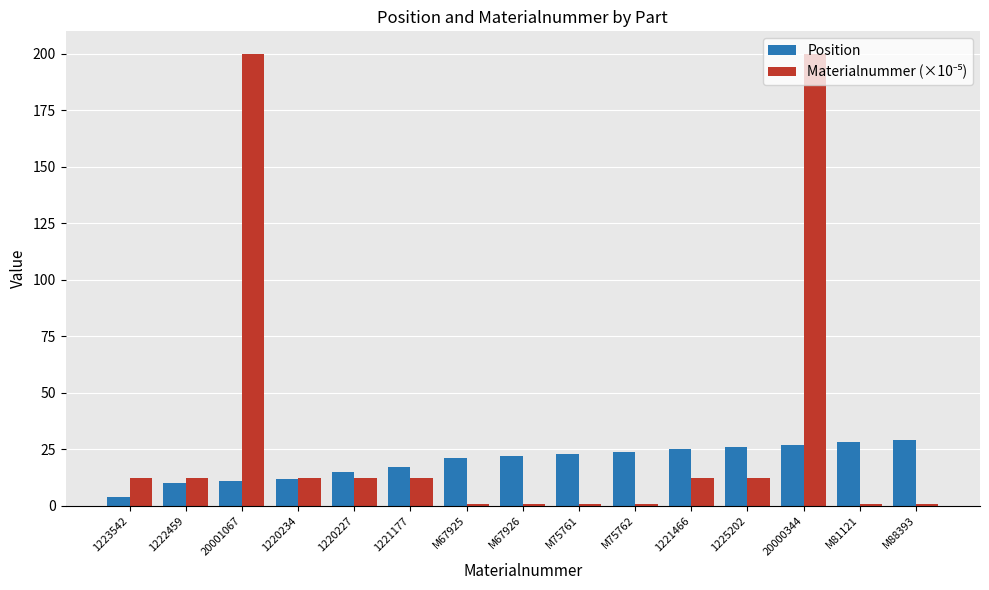

The Position series shows 23.0 at M75761. True or false?

True